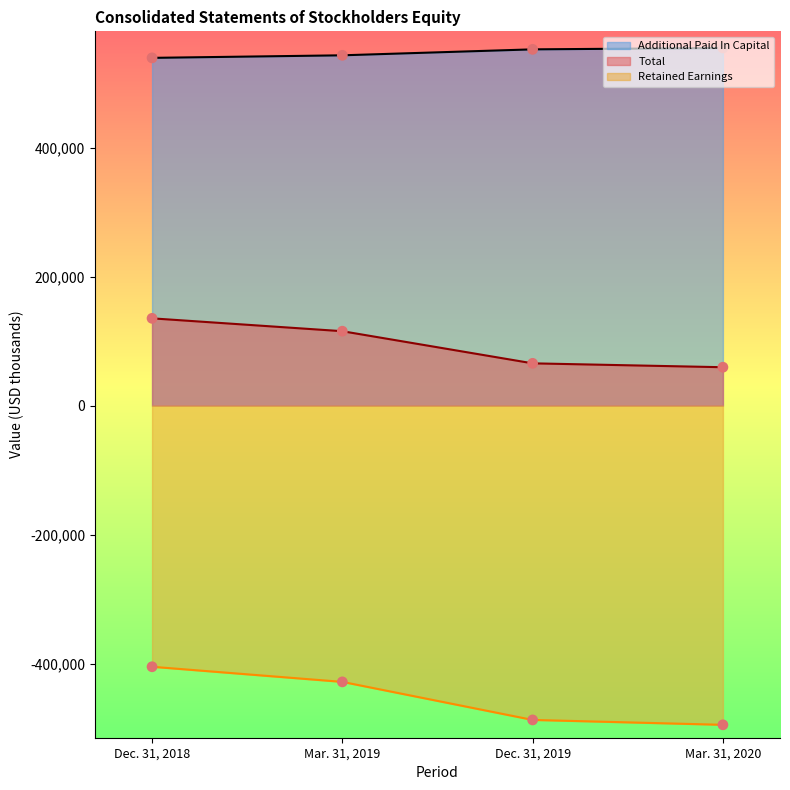

Which series contains the highest Y value?

Additional Paid In Capital